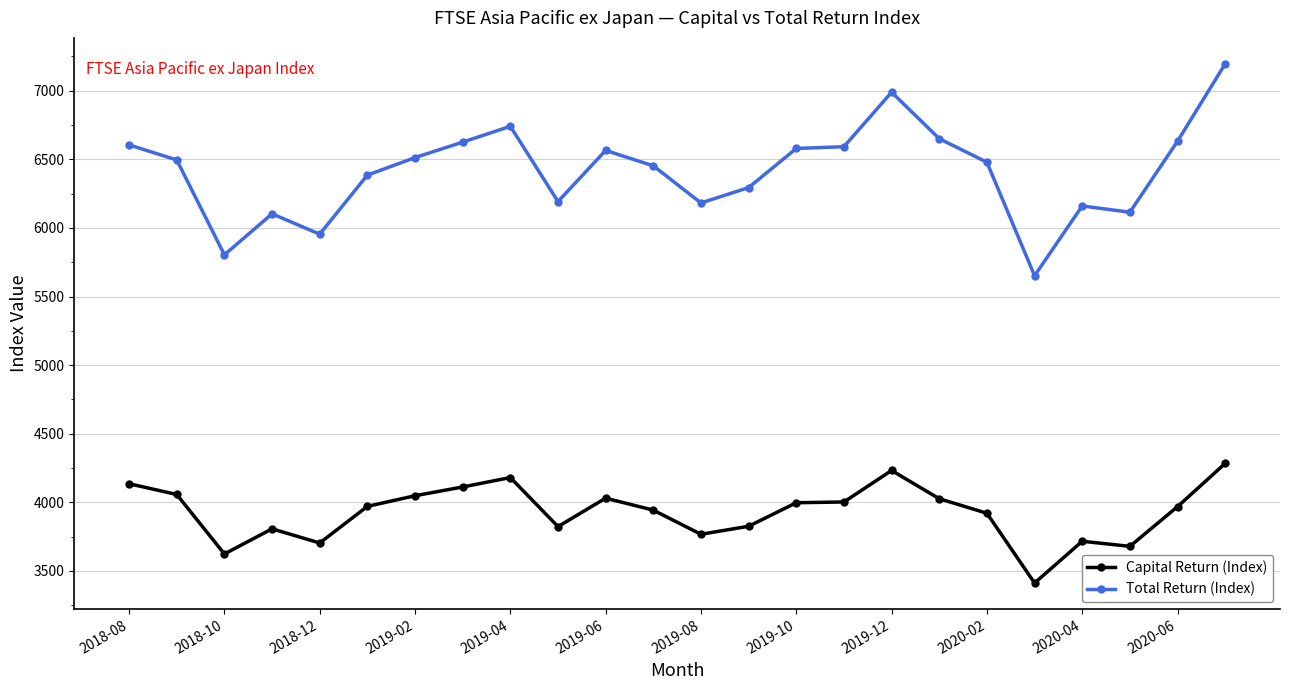

Count the number of data series in this chart.

2